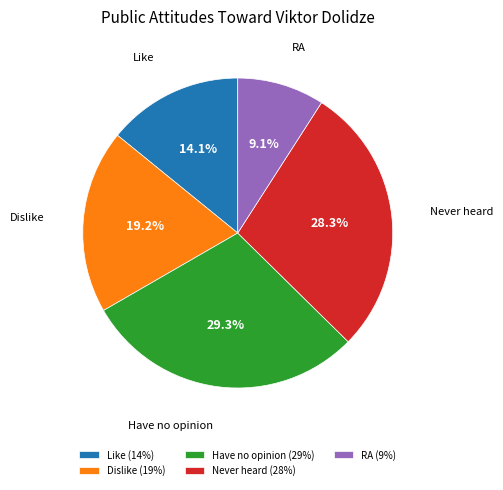

To the nearest percent, what is the combined percentage of Never heard and RA?

37%